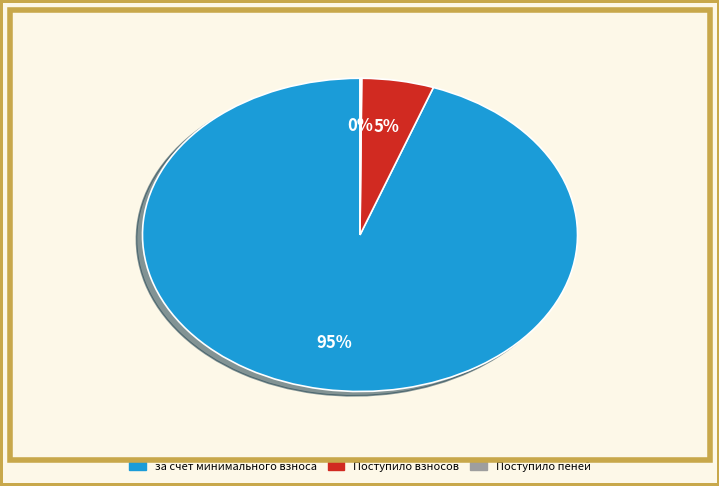

The за счет минимального взноса slice represents 99% of the pie. True or false?

False